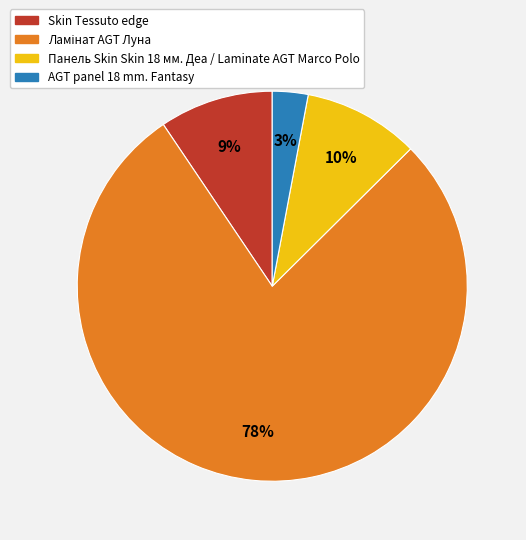

How many slices are in this pie chart?

4